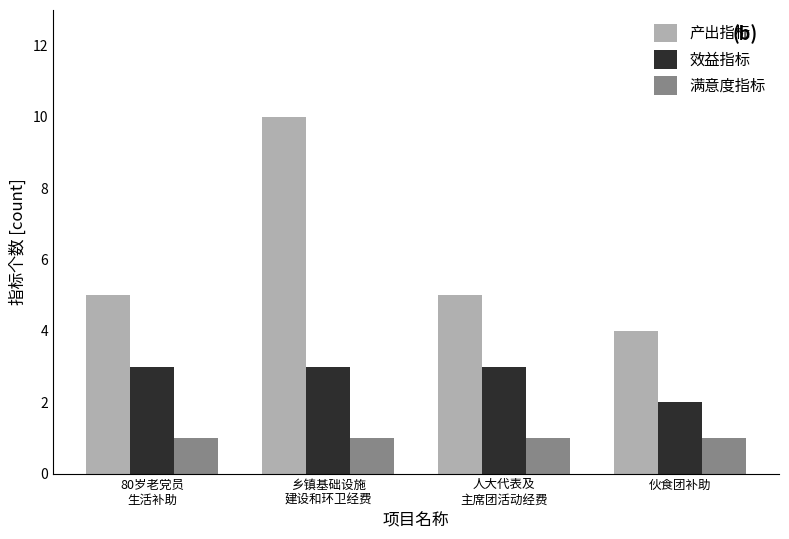

How many bars are there in total?

12